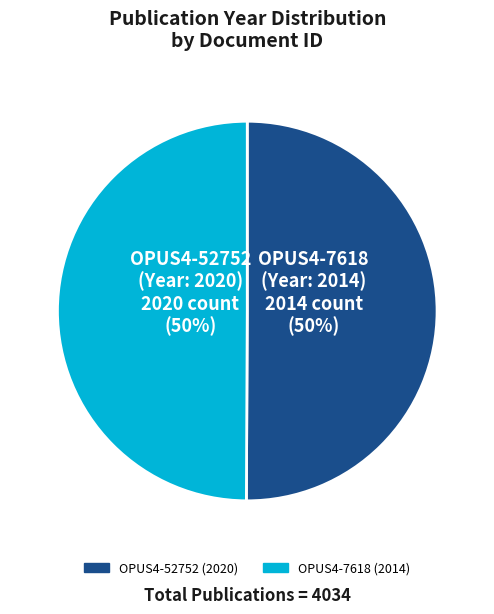

Approximately how many times larger is the value at OPUS4-52752 (2020) compared to OPUS4-7618 (2014)?

1.0